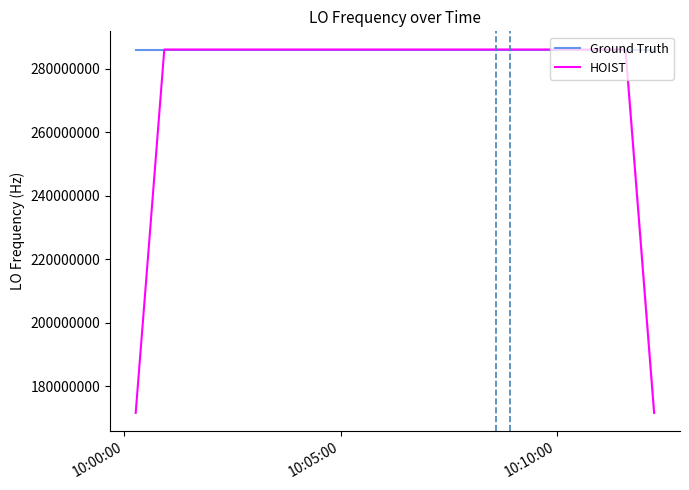

What is the average value of the Ground Truth series?

286046998.8